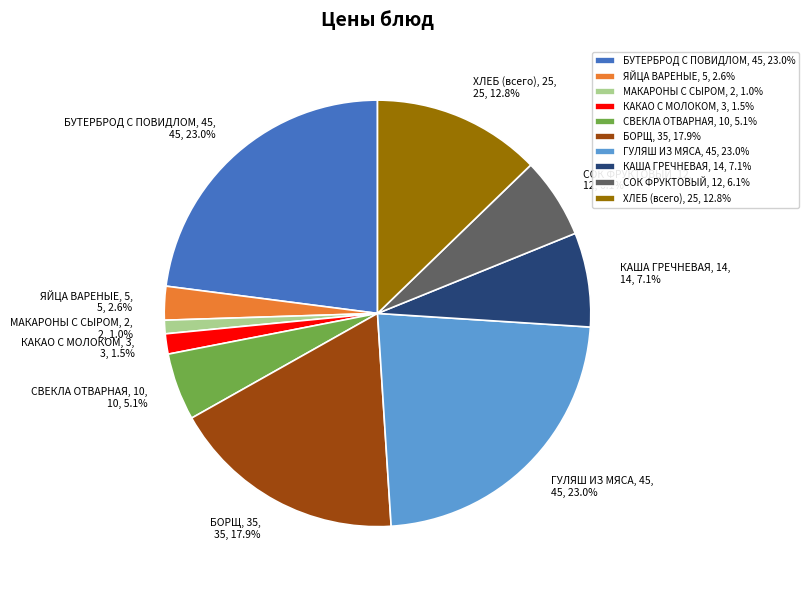

What percentage is NOT represented by КАША ГРЕЧНЕВАЯ, 14, 14, 7.1%?

92.9%